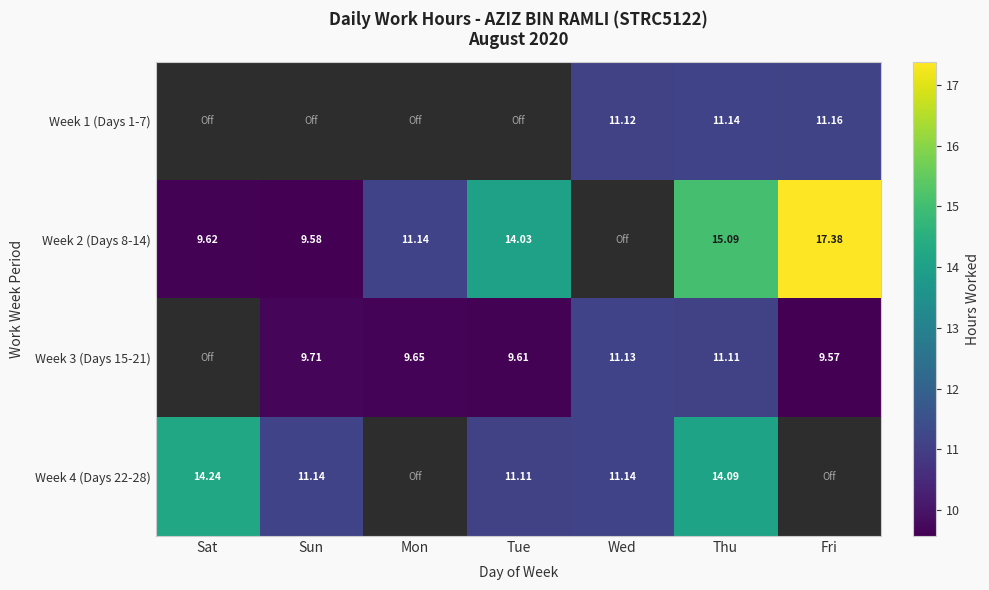

Is the value of Week 3 (Days 15-21) at Tue greater than the value of Week 2 (Days 8-14) at Tue?

No